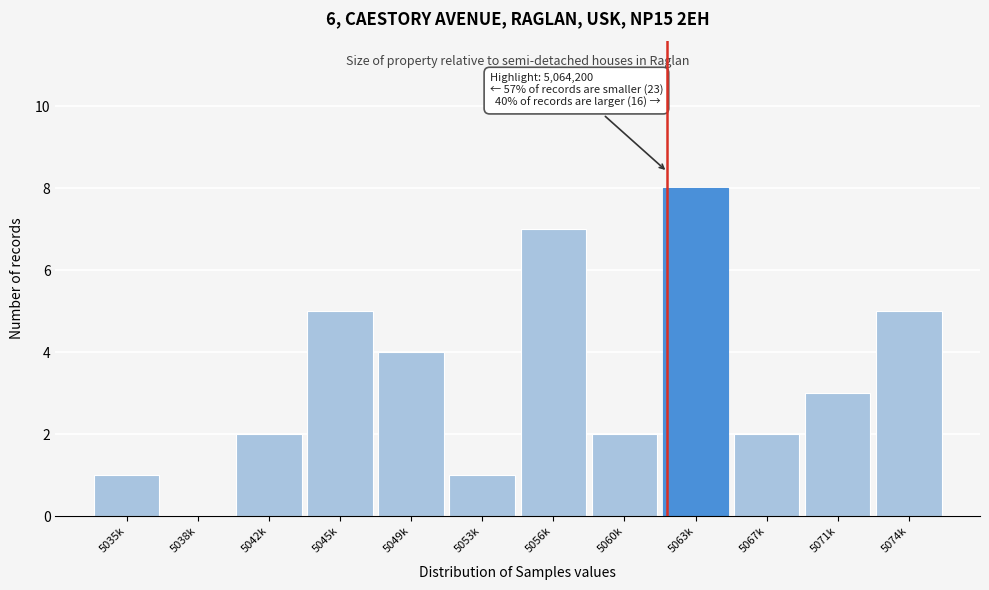

Reading right to left, what are all the values shown in this chart?

5074k=5	5071k=3	5067k=2	5063k=8	5060k=2	5056k=7	5053k=1	5049k=4	5045k=5	5042k=2	5038k=0	5035k=1